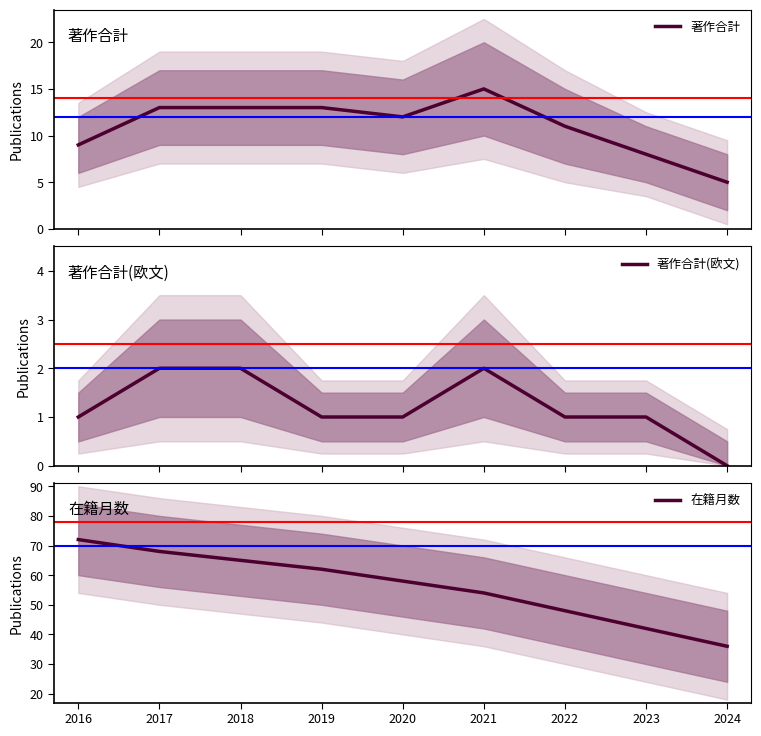

True or false: 著作合計(欧文) and 在籍月数 intersect in this chart.

False